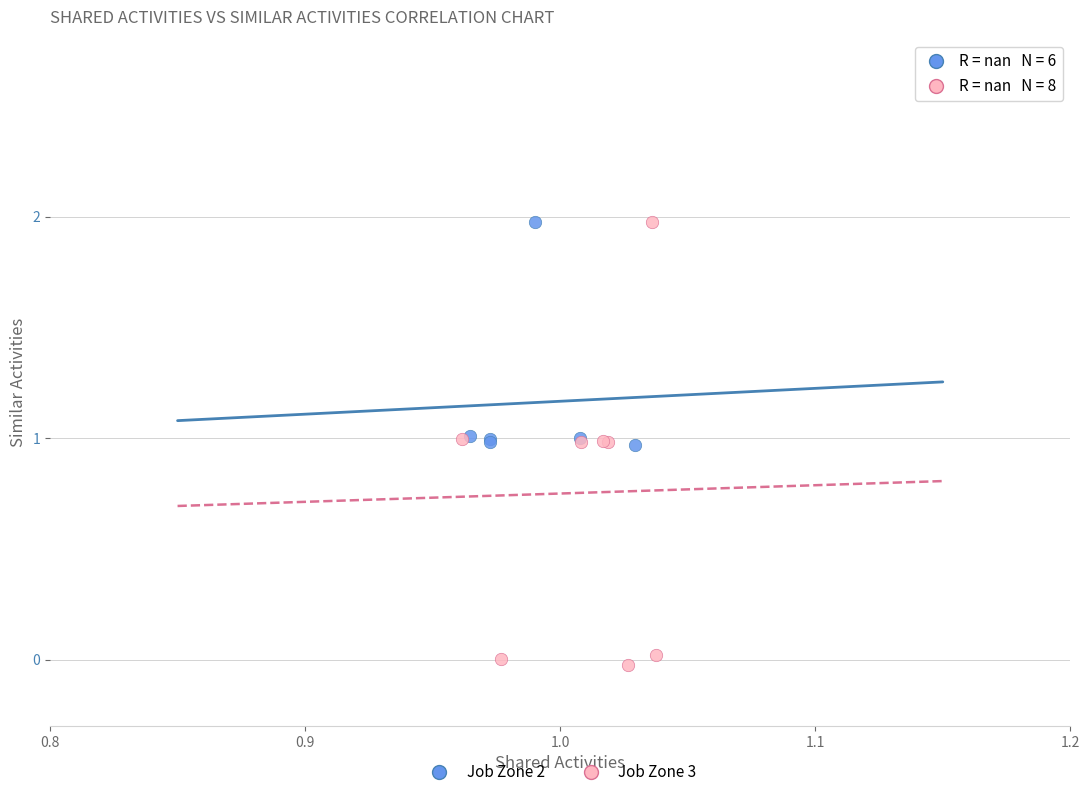

Which series contains the lowest Y value?

Job Zone 3